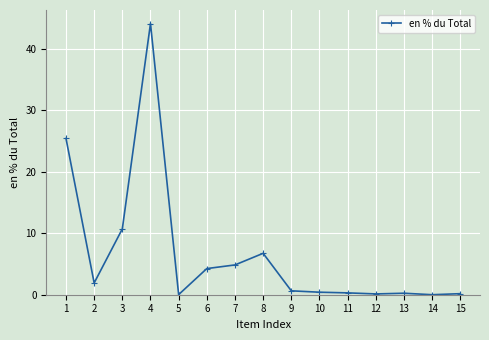

Does the chart have visible grid lines?

Yes